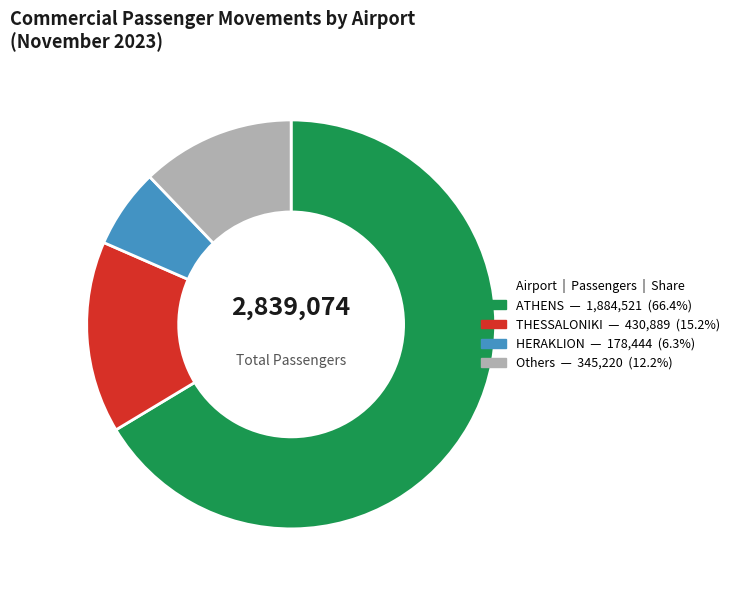

Is there any slice that represents more than half of the pie?

Yes